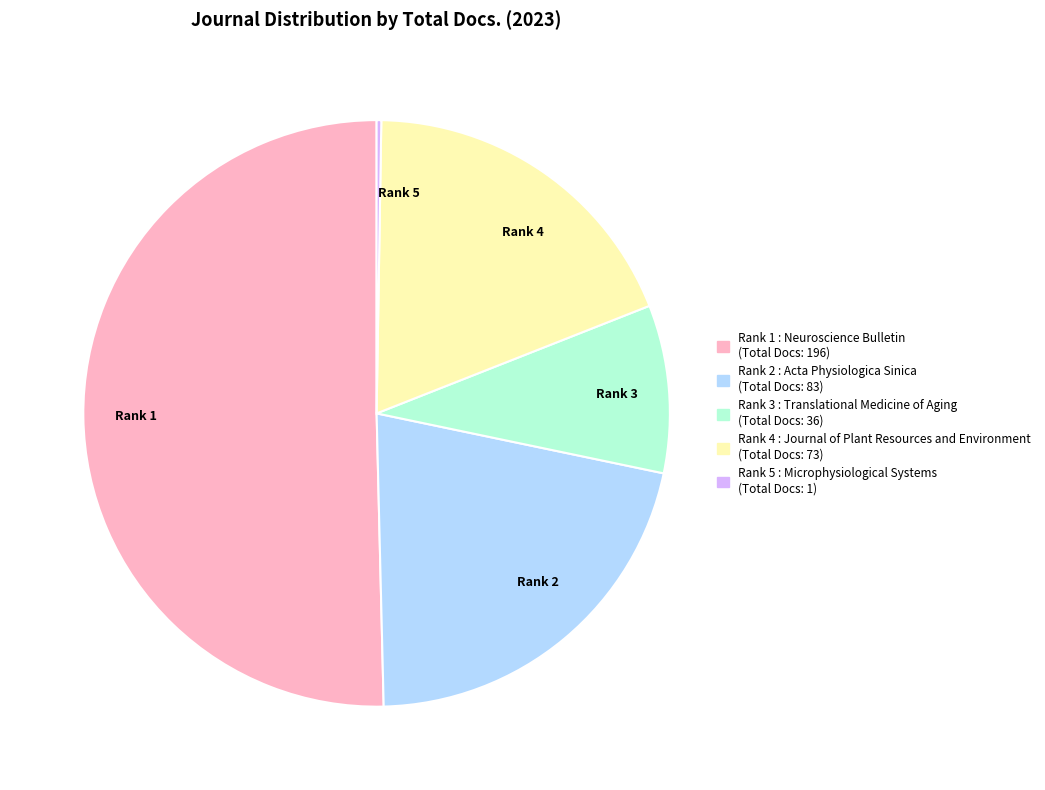

Does Rank 3 account for over 50% of the chart?

No